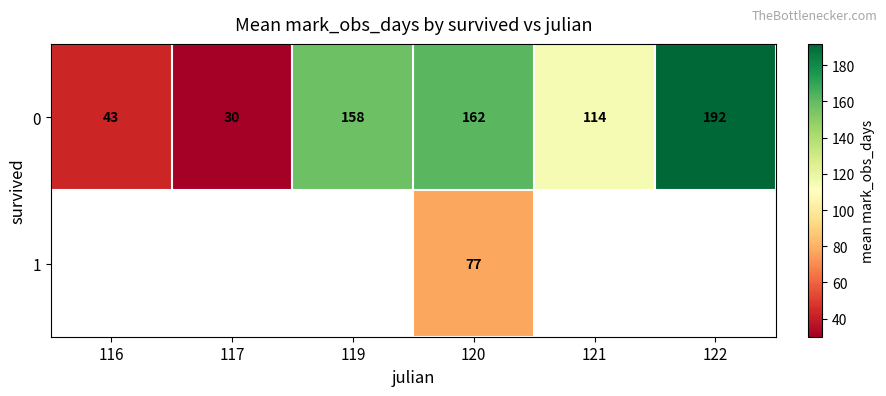

The row_0 series shows 201.7 at 121. True or false?

False